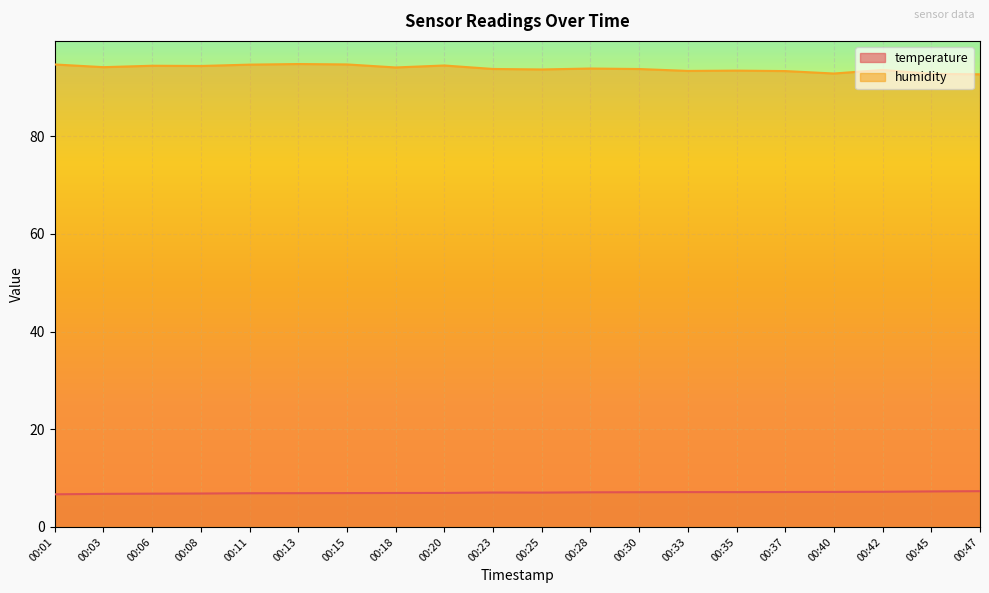

Which series has the widest spread of values?

humidity